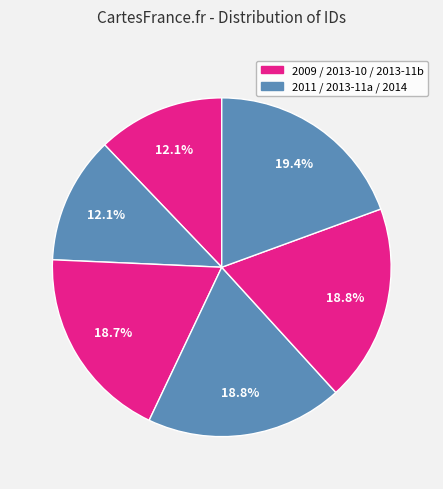

How many slices are in this pie chart?

6